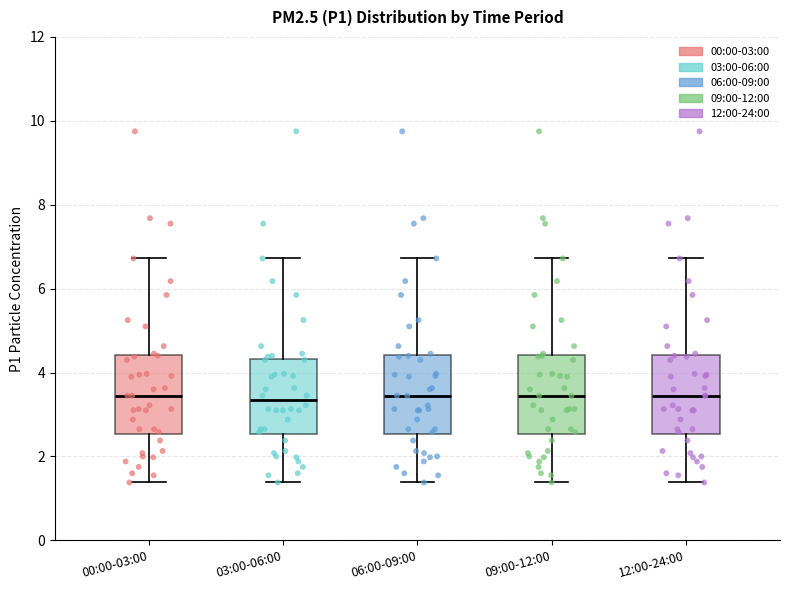

Reading left to right, transcribe this box plot: for each box, give where its median line is, the range the box spans, and where its two whiskers end, as read against the y-axis. The values are not printed on the chart, so give them approximately, as read against the axis.

00:00-03:00: median 3.4, box 2.6 to 4.4, whiskers 1.4 to 6.8
03:00-06:00: median 3.4, box 2.6 to 4.4, whiskers 1.4 to 6.8
06:00-09:00: median 3.4, box 2.6 to 4.4, whiskers 1.4 to 6.8
09:00-12:00: median 3.4, box 2.6 to 4.4, whiskers 1.4 to 6.8
12:00-24:00: median 3.4, box 2.6 to 4.4, whiskers 1.4 to 6.8